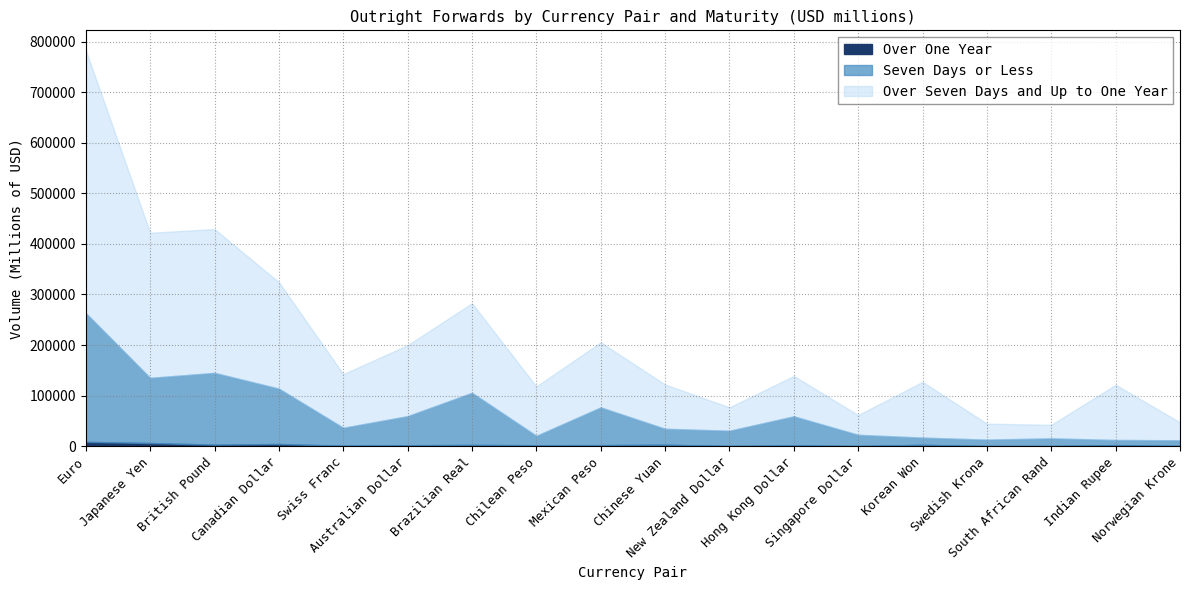

Reading left to right, list all the values displayed in this chart.

Seven Days or Less: 254898	128939	142032	109572	35582	57589	103212	18598	74708	31583	30191	57668	22151	14275	12675	15270	10142	11248
Over Seven Days and Up to One Year: 520304	287142	284670	210667	106161	140497	177254	97863	128753	87535	46335	79903	39197	110358	31653	26736	109253	35526
Over One Year: 8355	6082	2851	4110	624	1666	2241	1700	1871	2650	146	1231	120	2463	78	8	1942	180